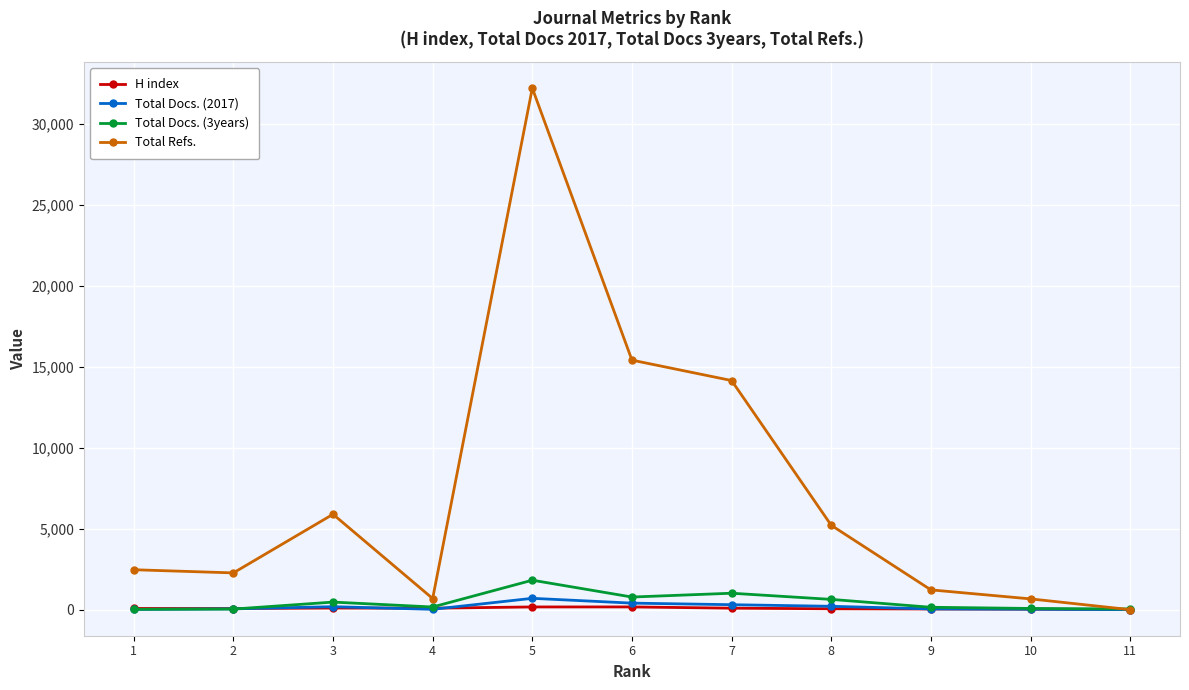

Is the value of Total Refs. at 5 greater than the value of H index at 4?

Yes